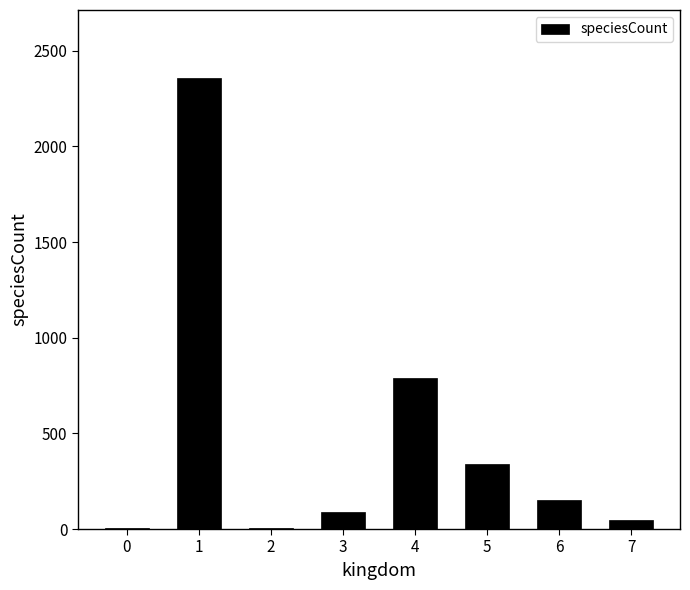

What is the sum of all values?

3781